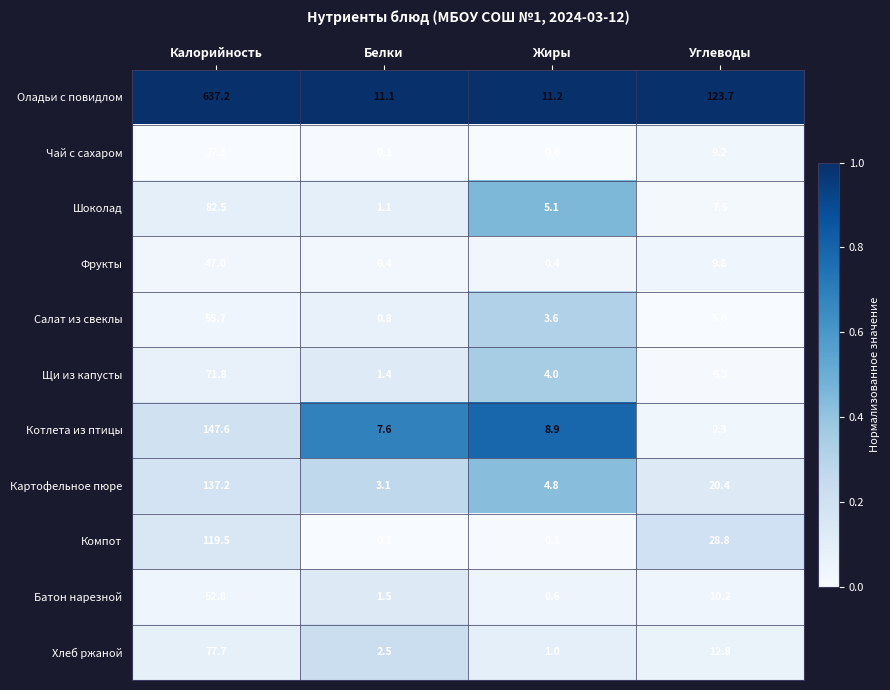

Between Жиры and Углеводы, which series saw the biggest shift?

Оладьи с повидлом